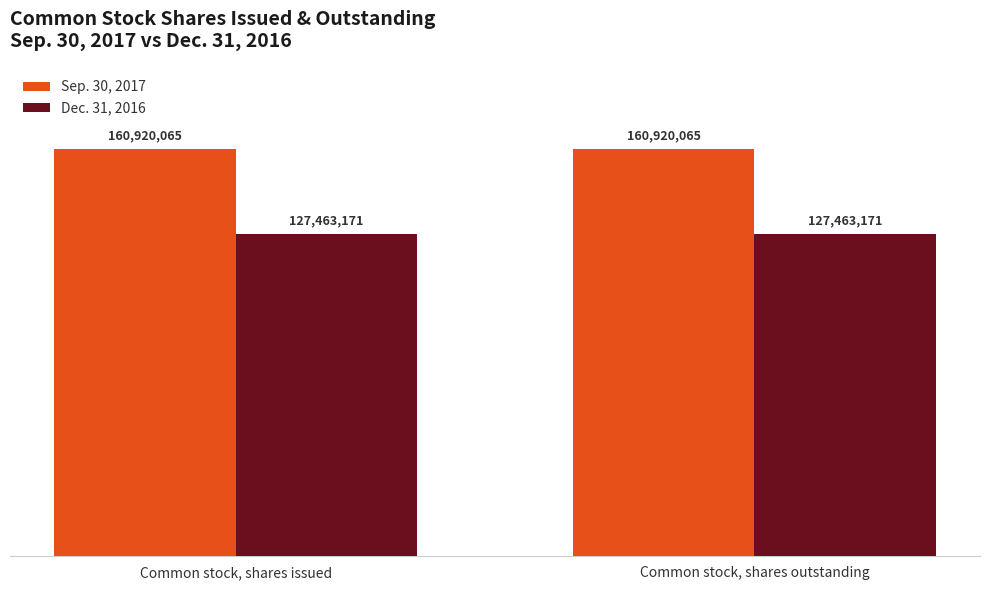

What are all the series names shown in the legend?

Sep. 30, 2017, Dec. 31, 2016